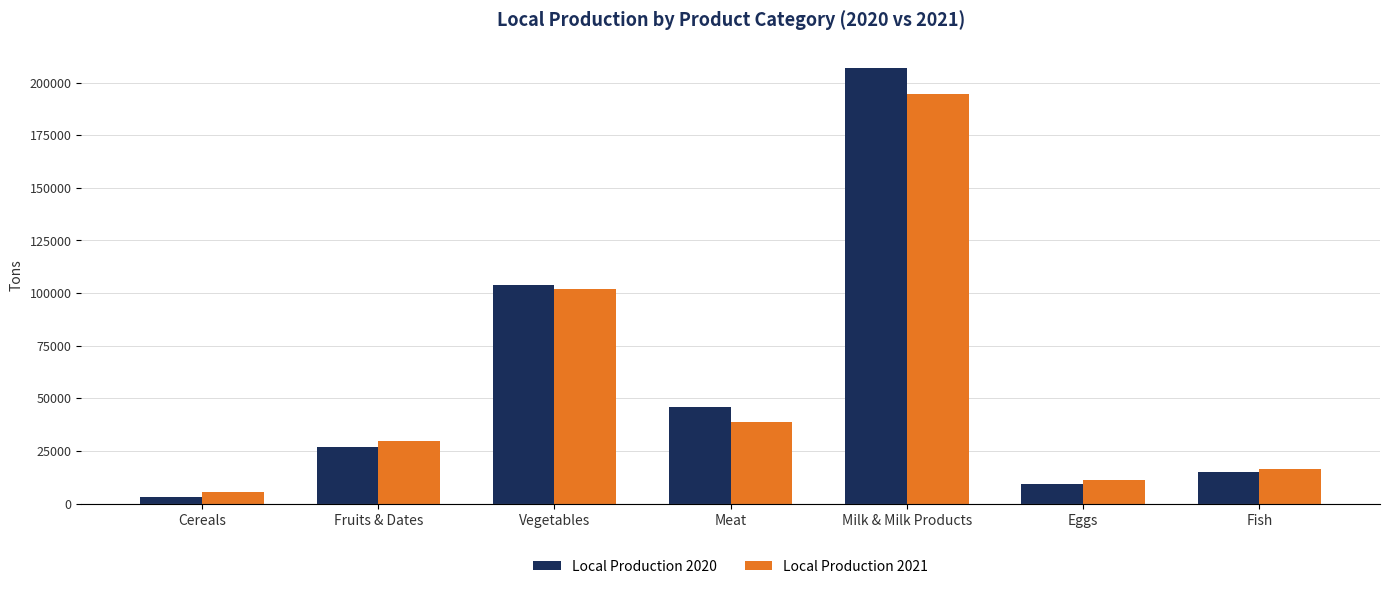

What value does the Local Production 2021 series have at Meat, to the nearest 10?

38740